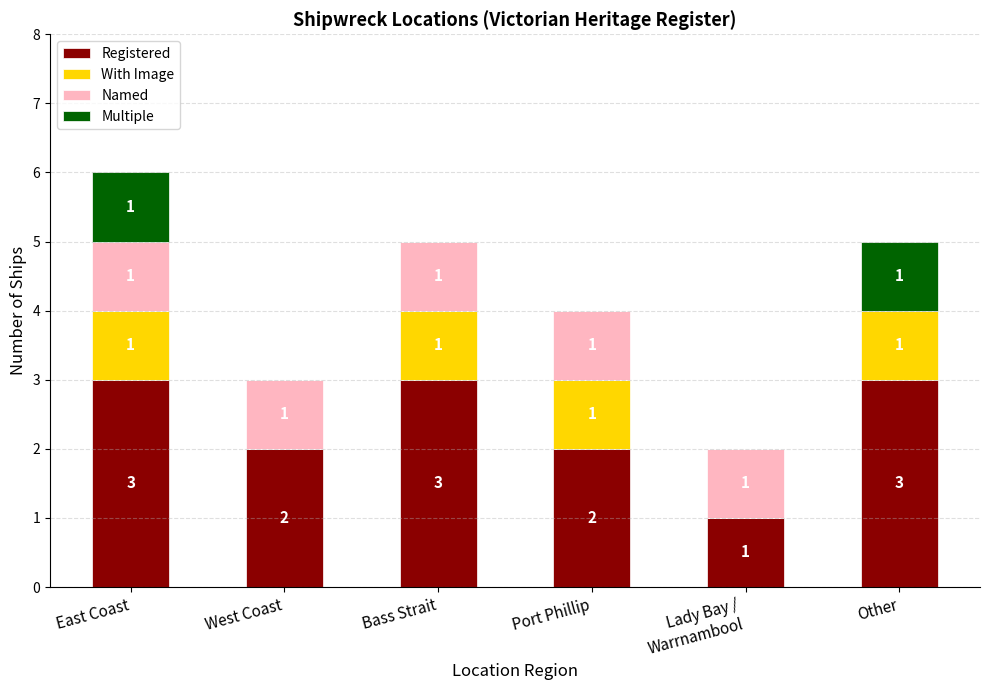

What is the sum of all Registered values?

14